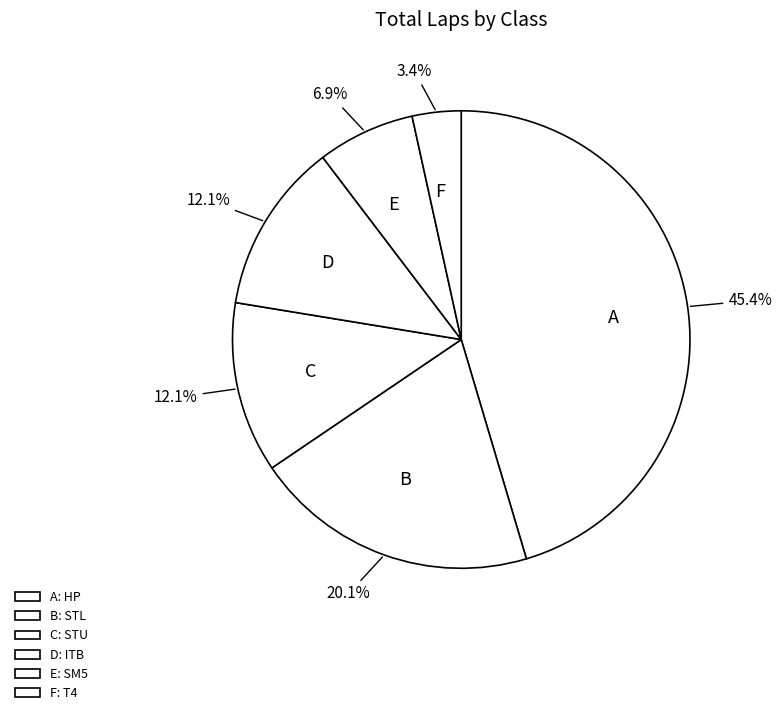

How many slices are in this pie chart?

6